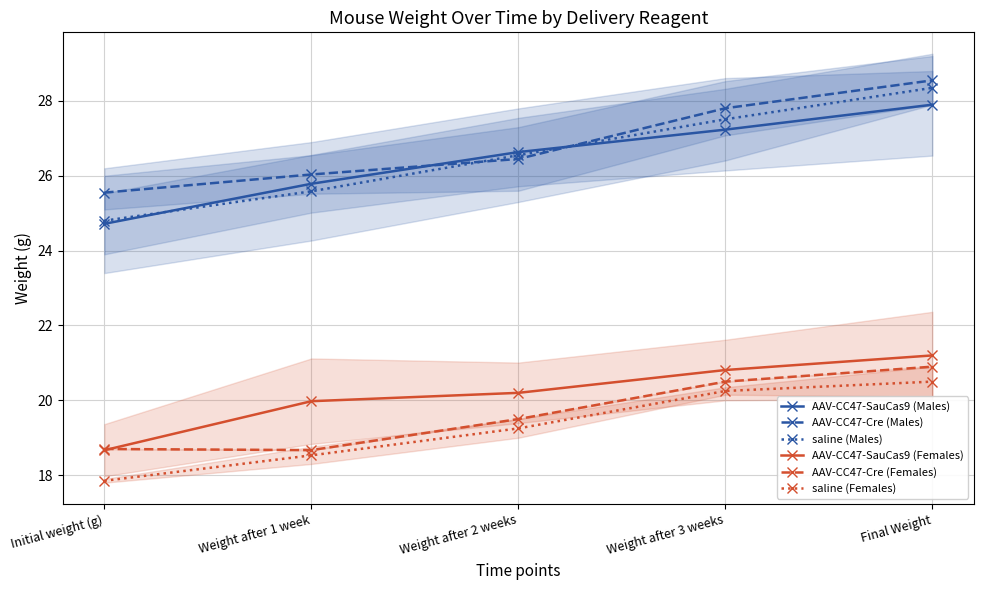

What is the total value across all series at Initial weight (g)?

130.3